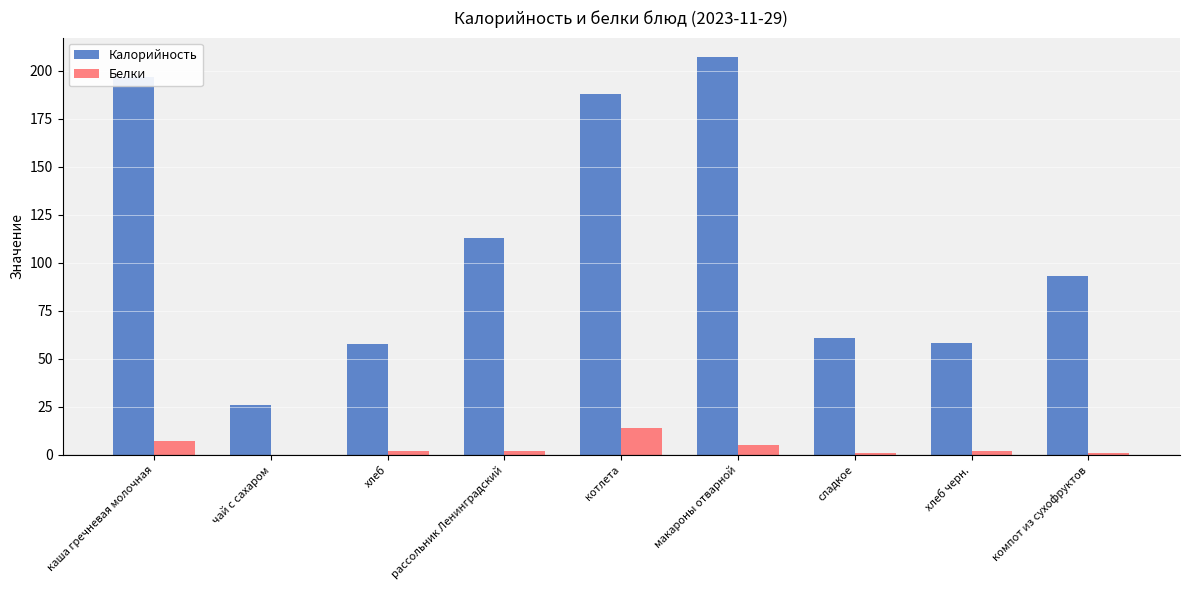

Is the value of Белки at каша гречневая молочная greater than the value of Калорийность at сладкое?

No